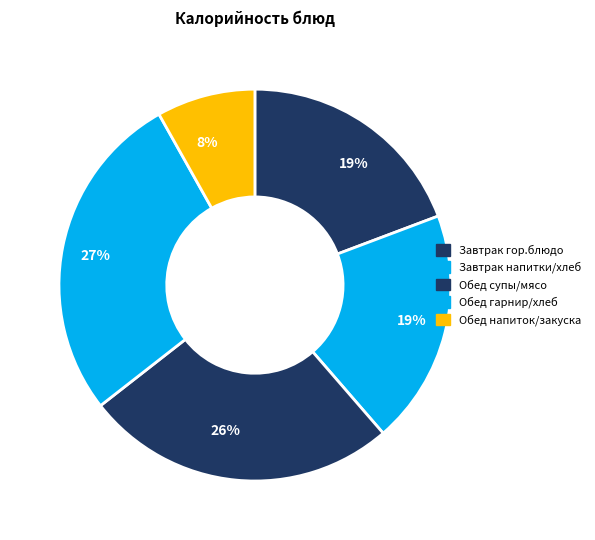

How many slices are in this pie chart?

5